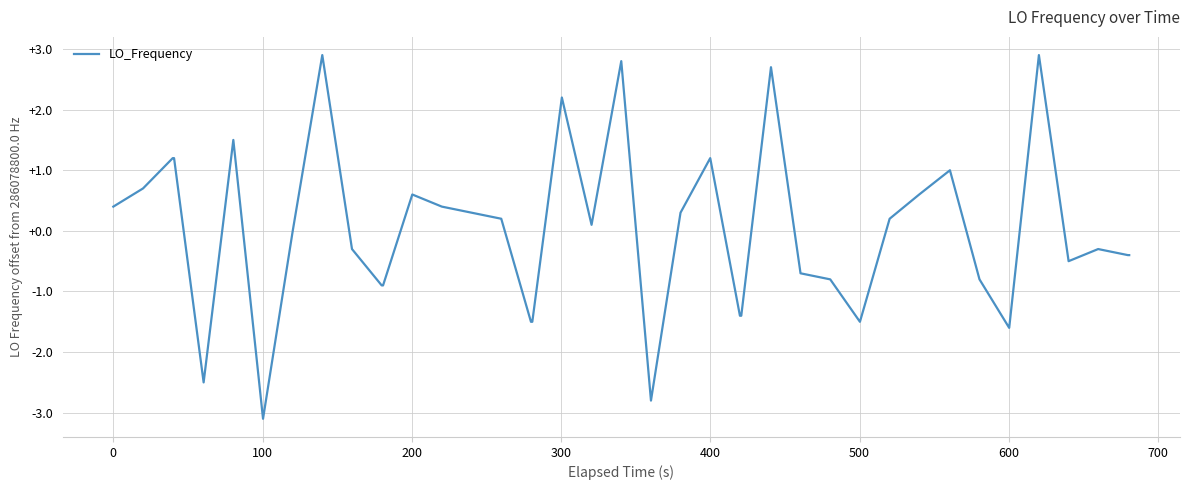

What is the minimum value shown in the chart?

-3.1